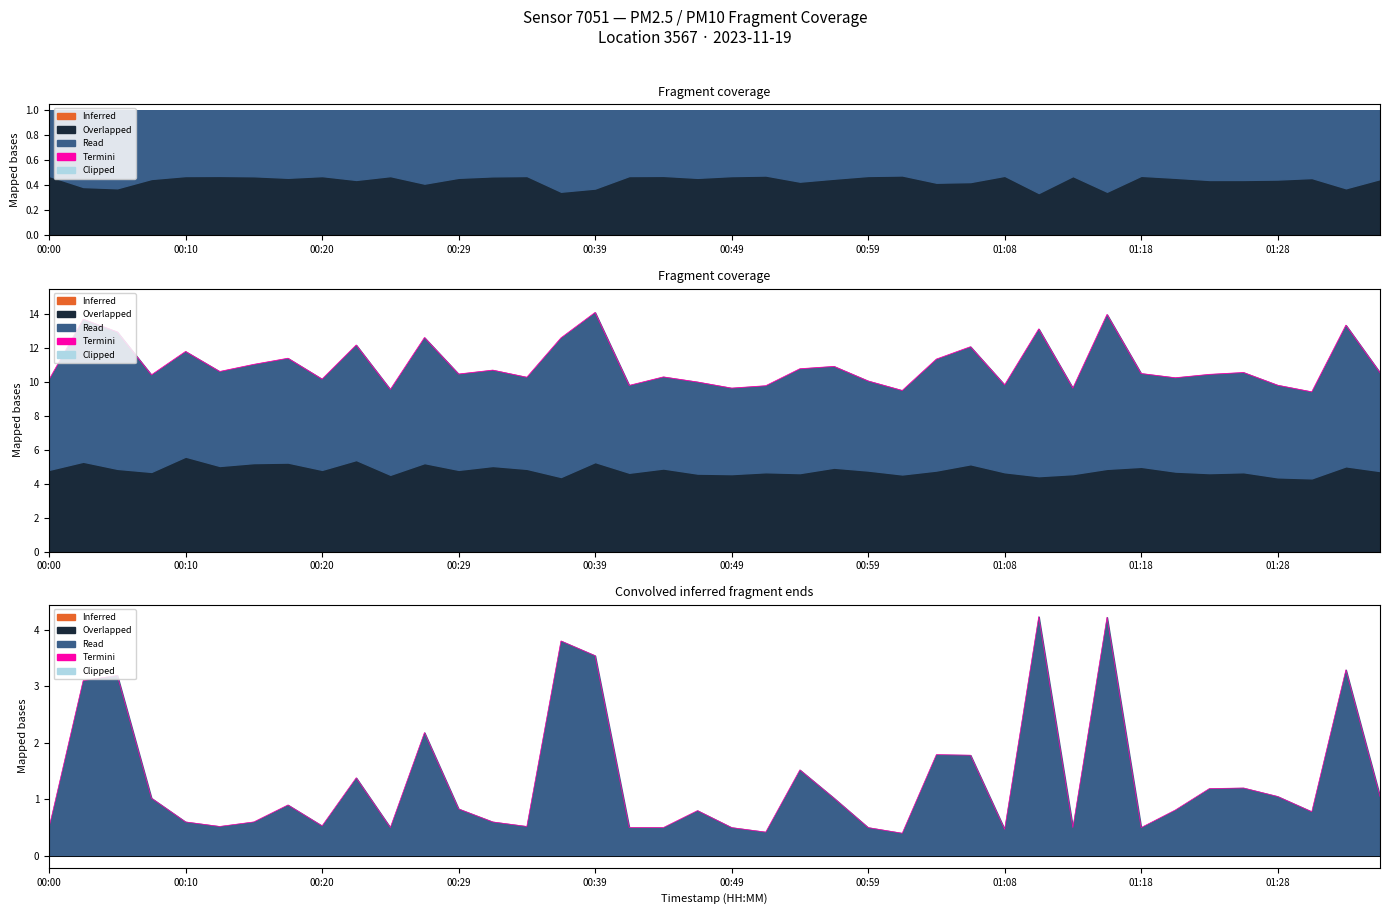

The chart shows a value of 0.7 at 38. True or false?

False